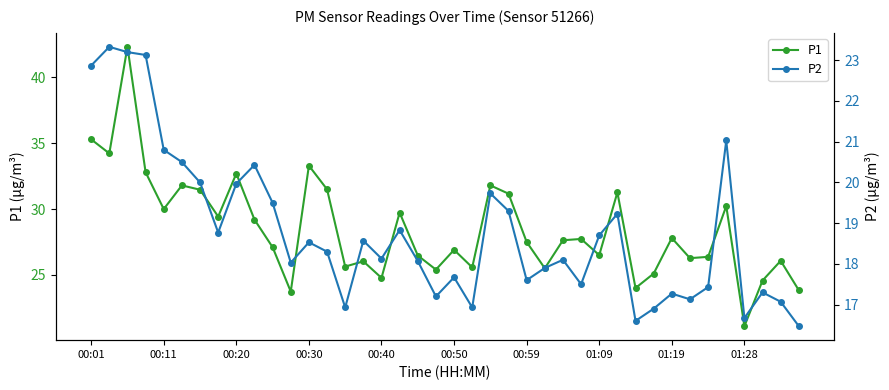

What is the sum of all P2 values?

751.6